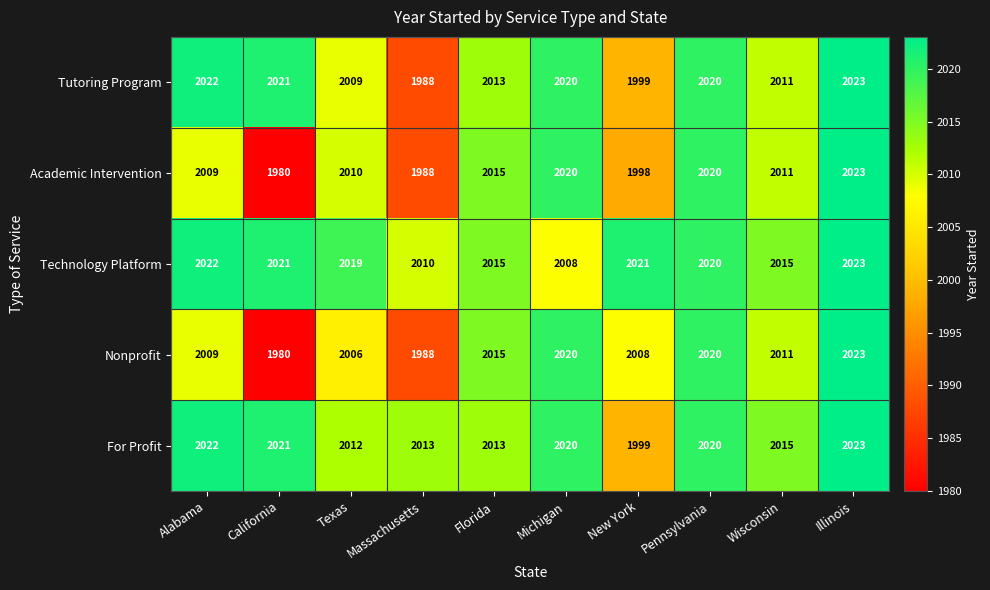

What is the difference between the second highest and second lowest values in the For Profit series?

10